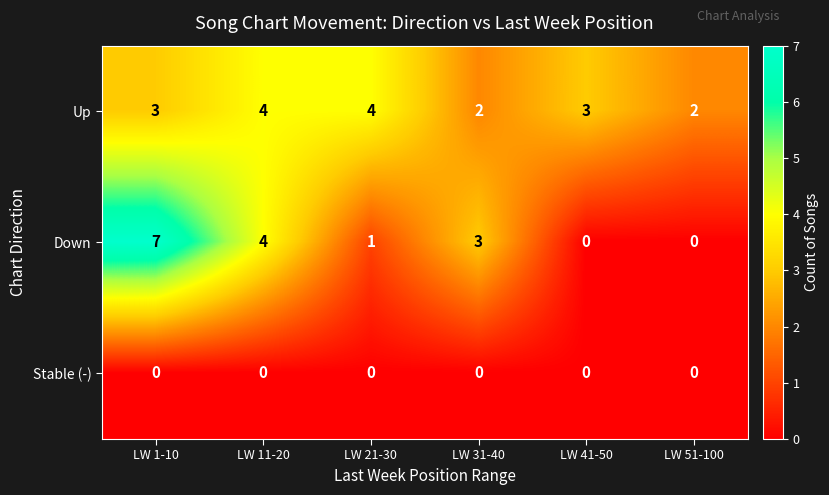

Is it true that Down equals 0 at LW 51-100?

True